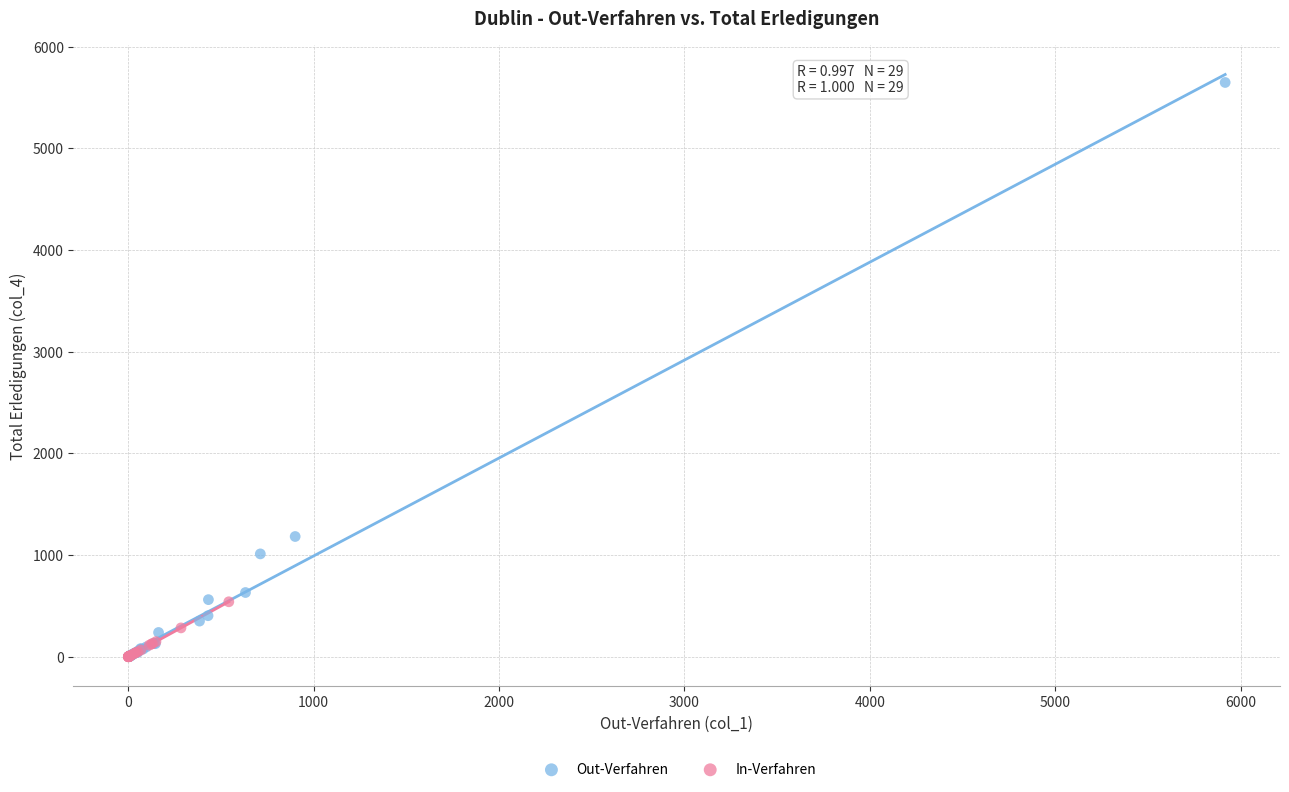

Which series has the widest spread of Y values?

Out-Verfahren